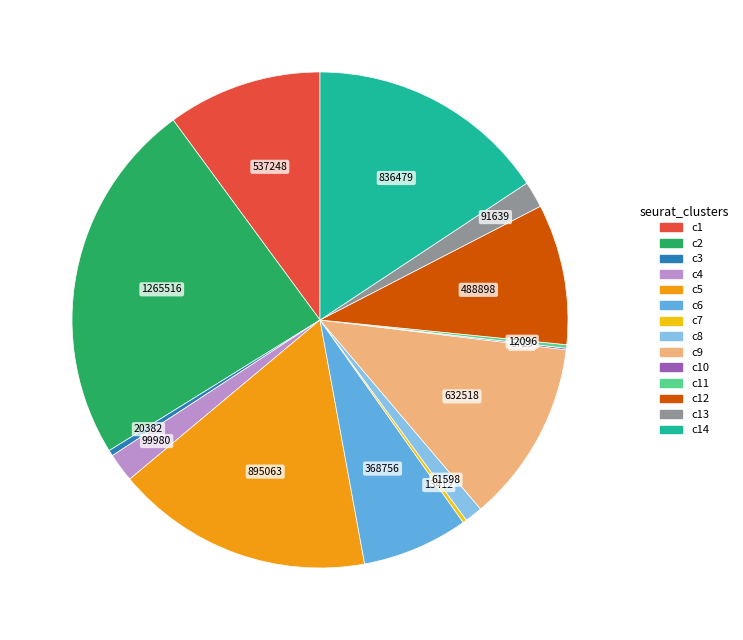

Is there any slice that represents more than half of the pie?

No